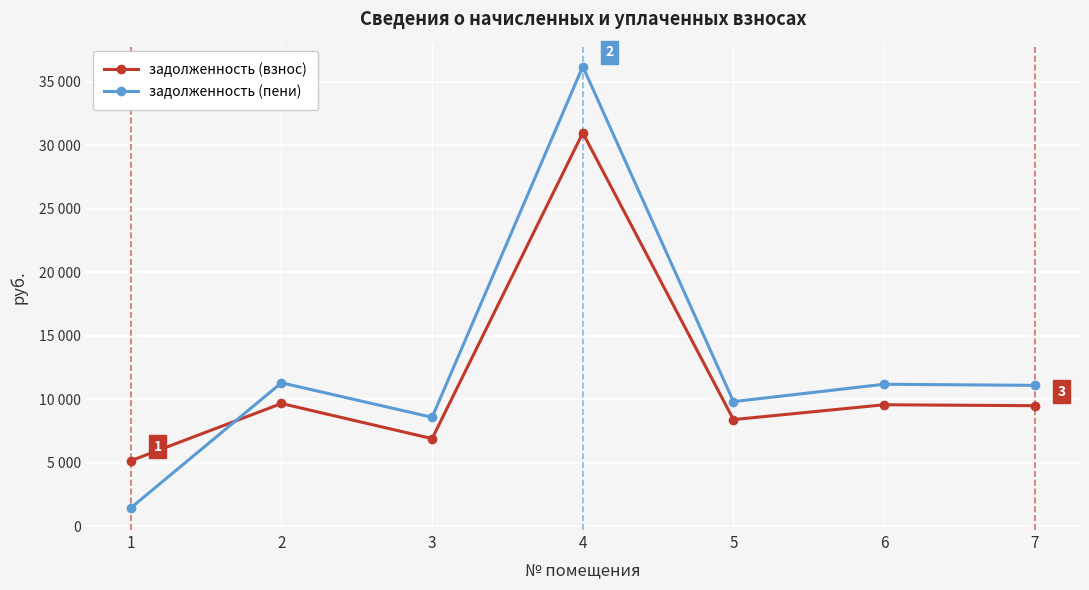

At 5, list the series in order from smallest to largest.

задолженность (взнос), задолженность (пени)